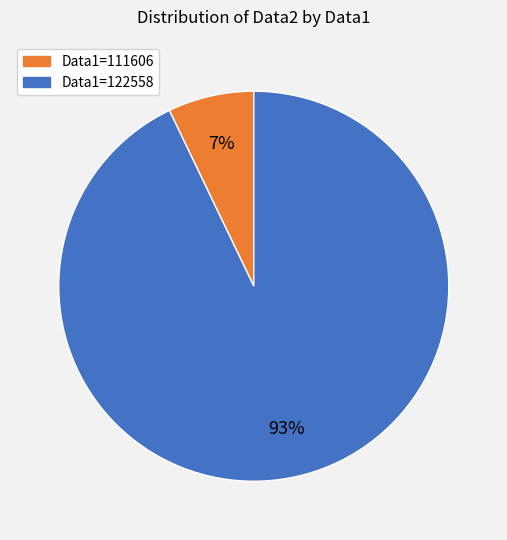

To the nearest percent, what is the difference between the largest and smallest slice percentages?

86%